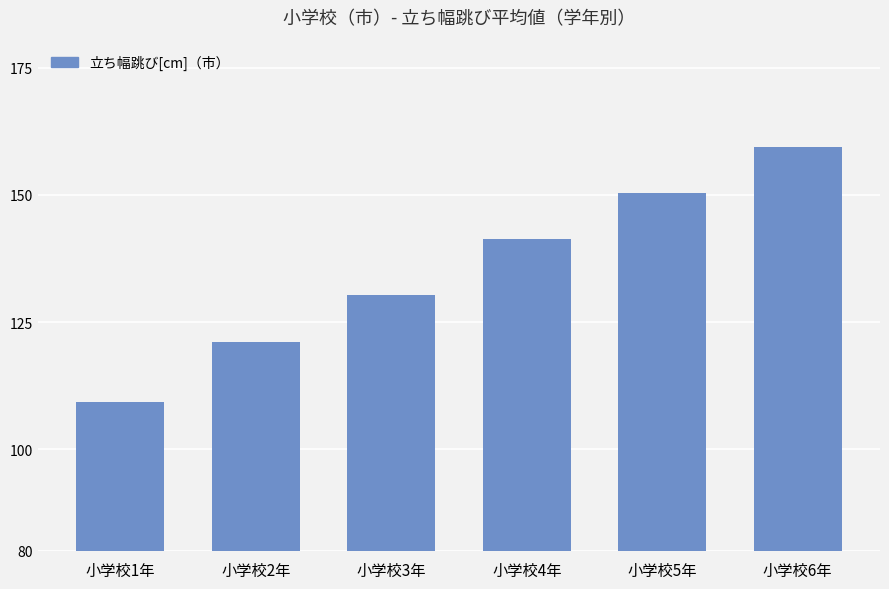

What is the average value?

135.3